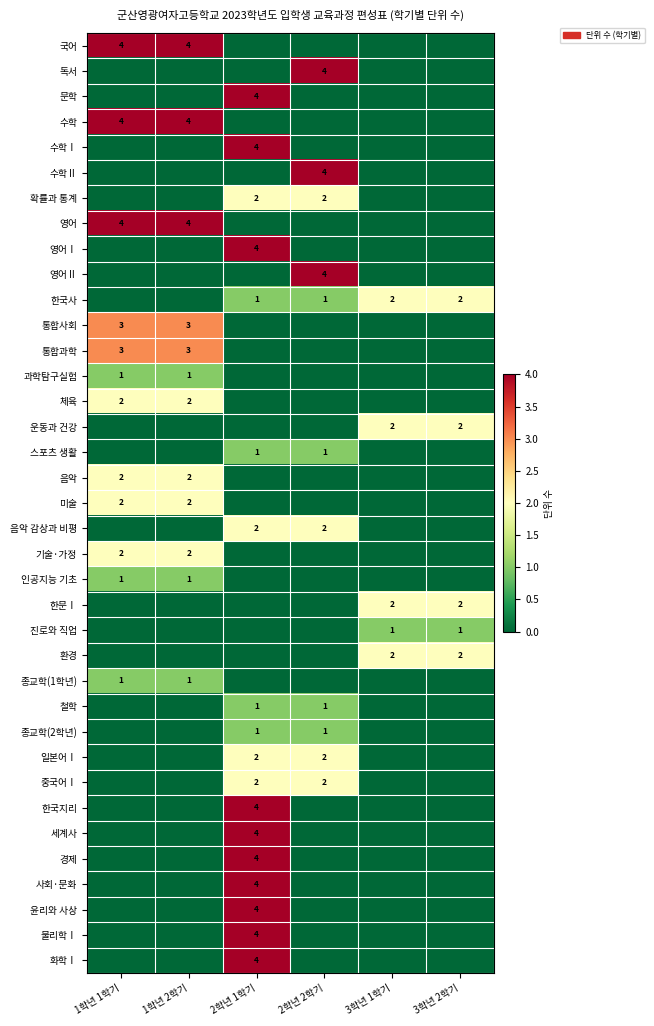

True or false: 진로와 직업 has a value of 1 at 3학년 1학기.

True